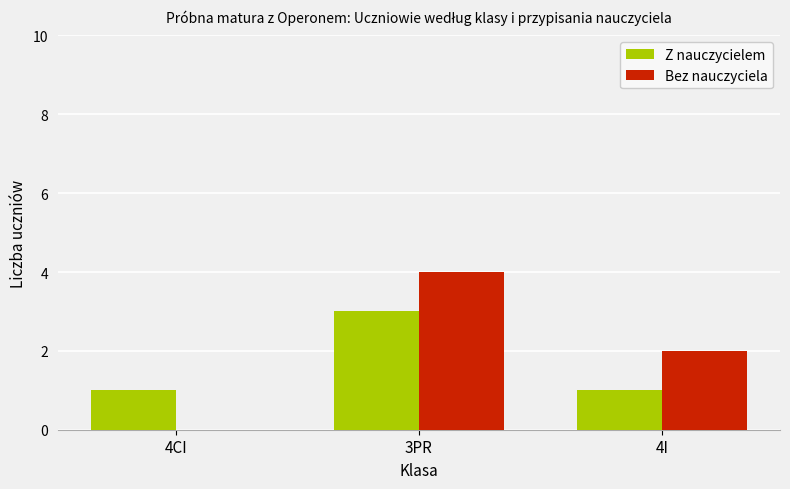

How many categories are shown in the chart?

3